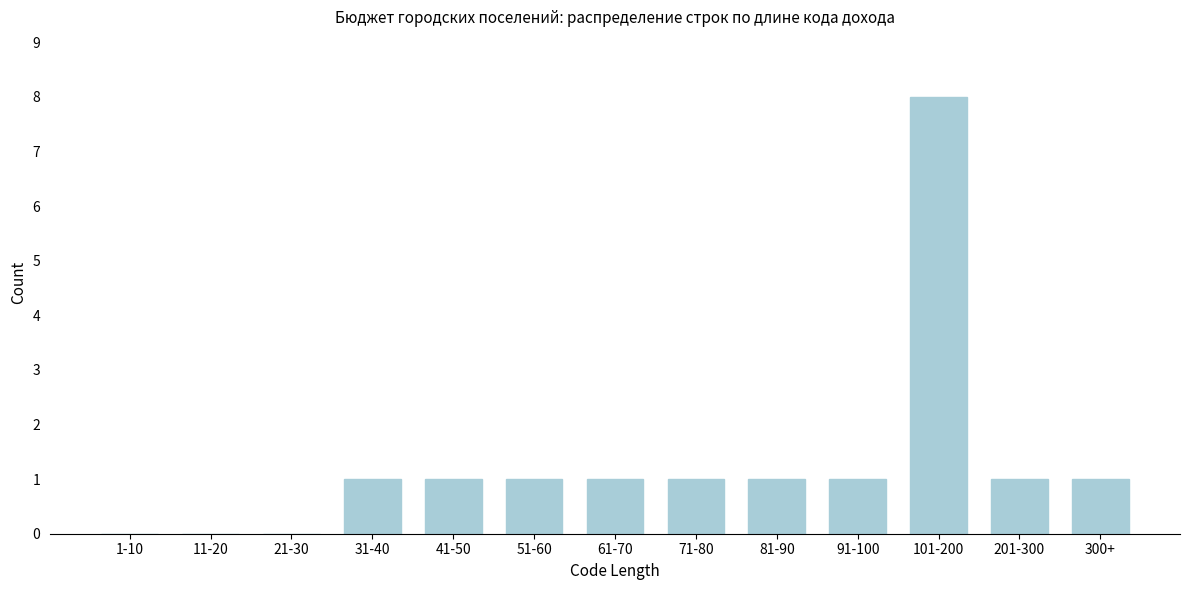

Reading left to right, list all the values displayed in this chart.

1-10=0	11-20=0	21-30=0	31-40=1	41-50=1	51-60=1	61-70=1	71-80=1	81-90=1	91-100=1	101-200=8	201-300=1	300+=1